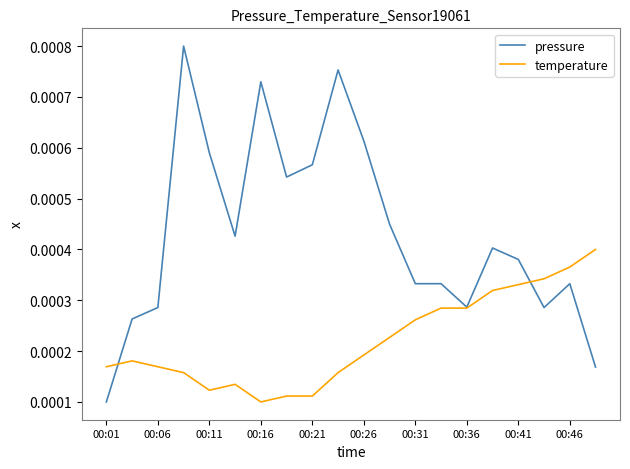

How many series are shown in this chart?

2